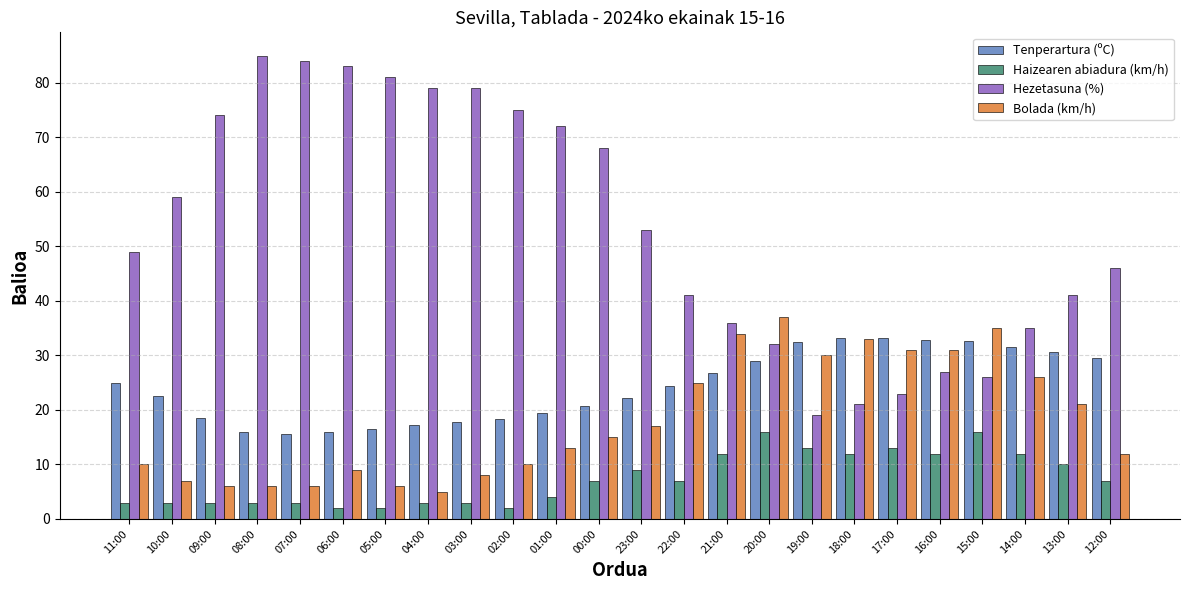

What is the difference between the second highest and second lowest values in the Hezetasuna (%) series?

63.0